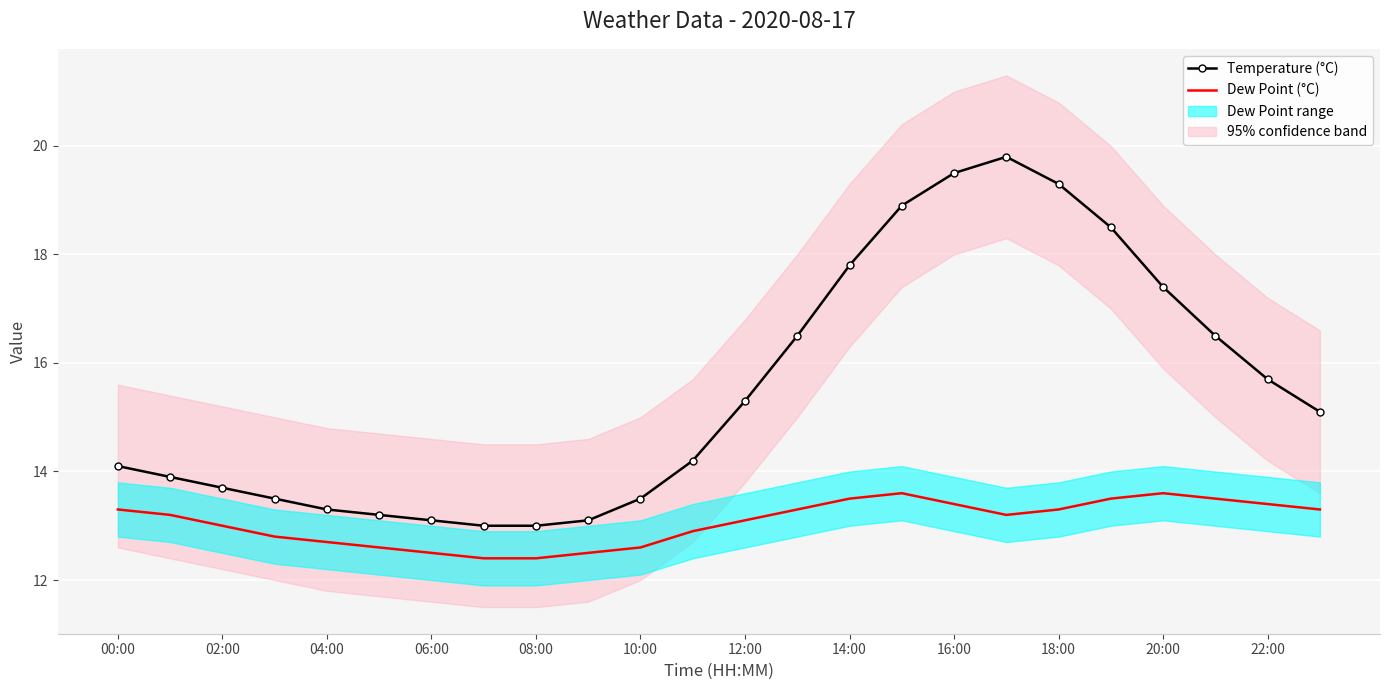

What is the minimum value shown in the chart?

12.4